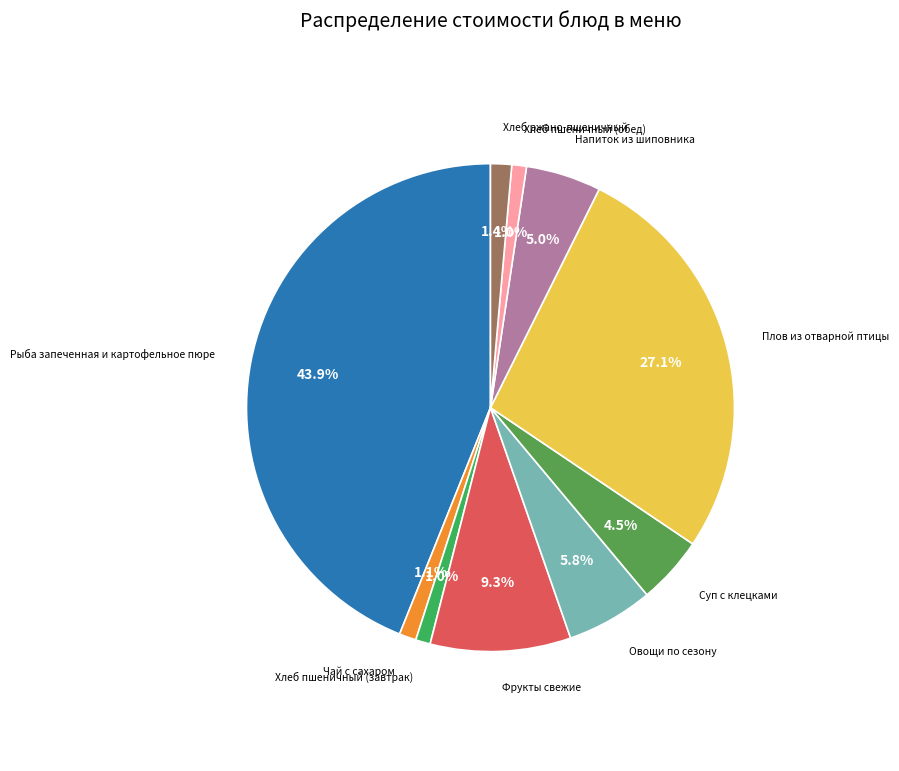

To the nearest percent, what portion does Чай с сахаром represent?

1%